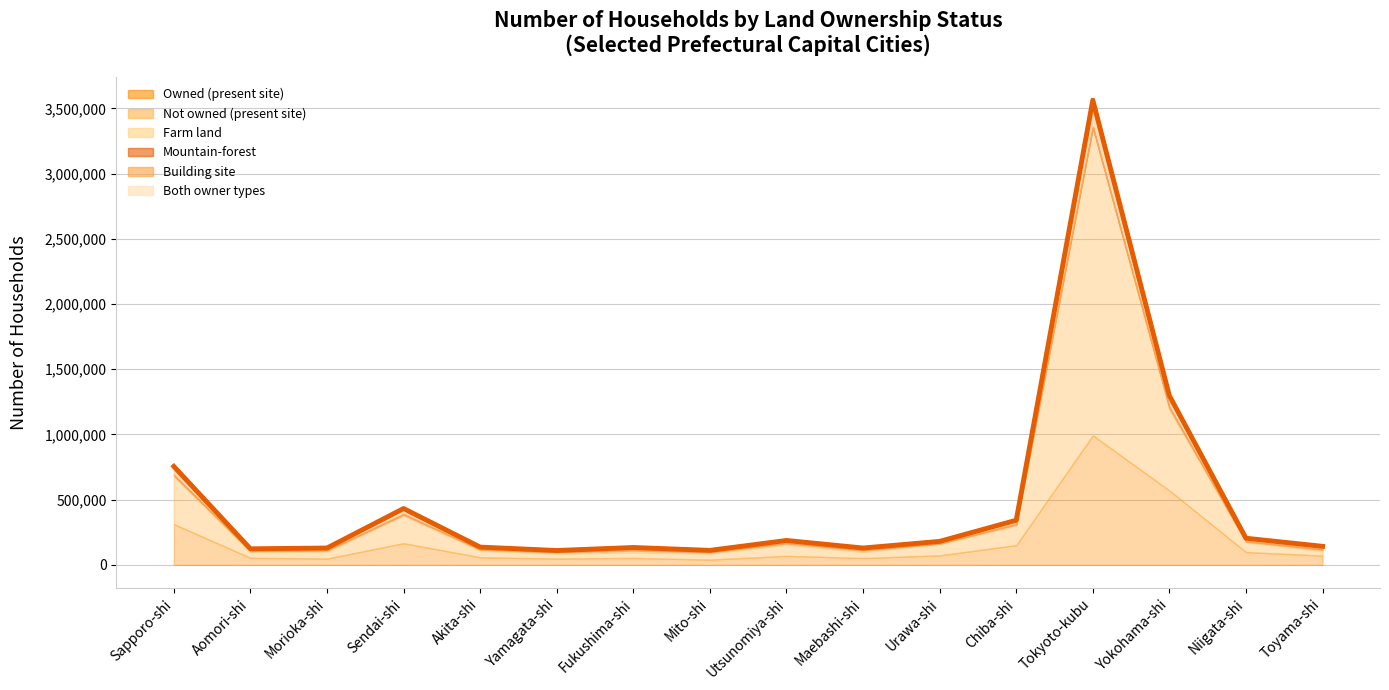

True or false: Mountain-forest and Farm land intersect in this chart.

False